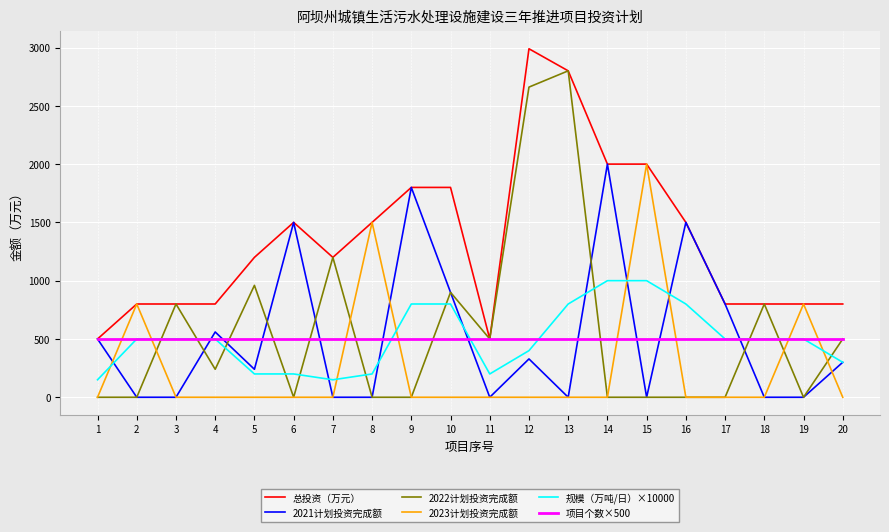

Where does the 2022计划投资完成额 series first go above 240?

3